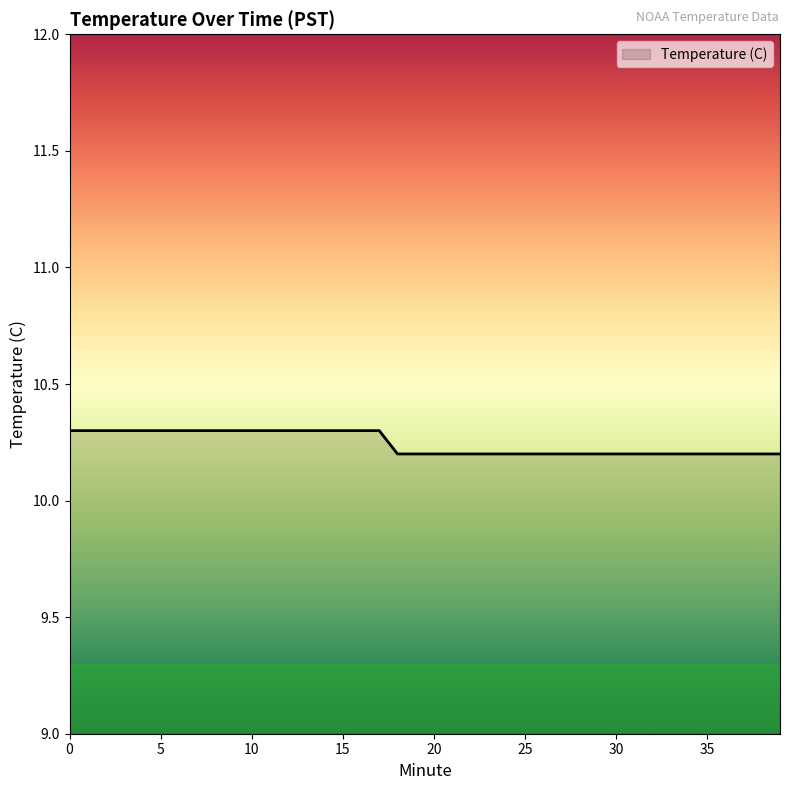

What is the smallest value displayed?

10.2